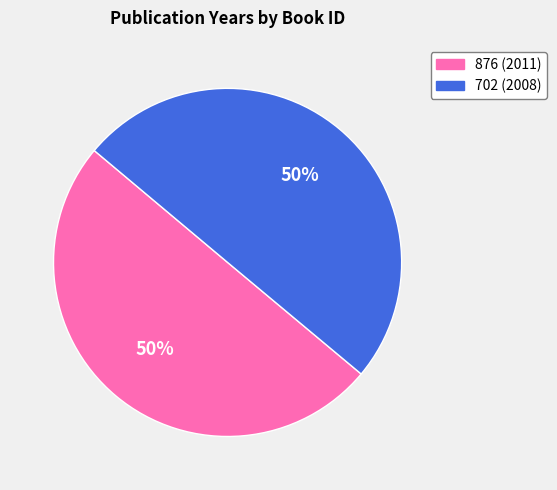

Combined, do 702 and 876 account for over 50%?

Yes